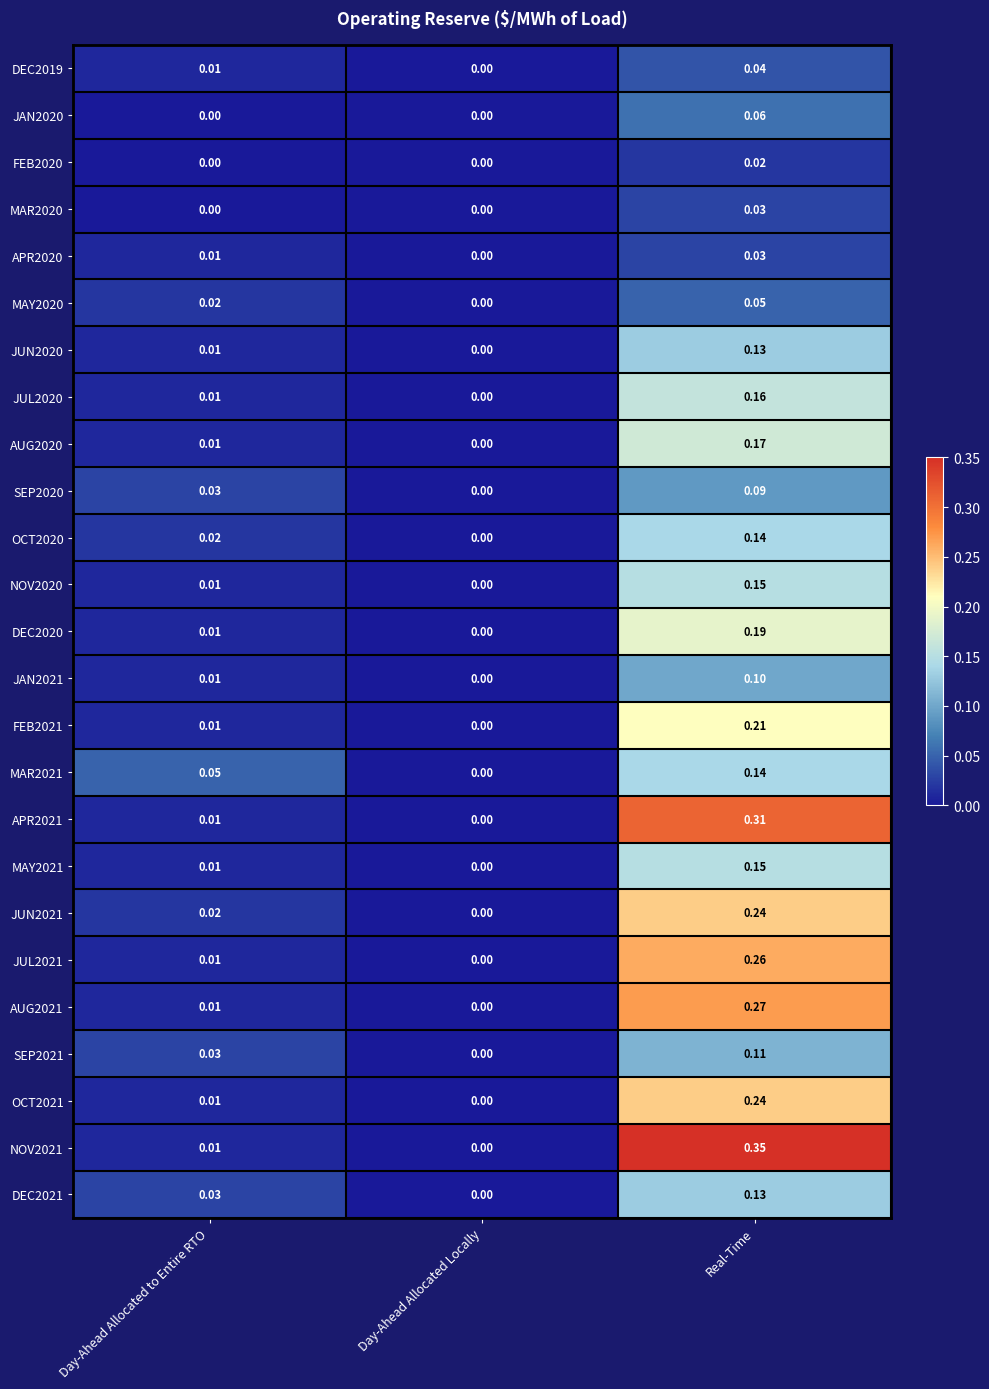

At which label is APR2020 closest to 0?

Day-Ahead Allocated Locally